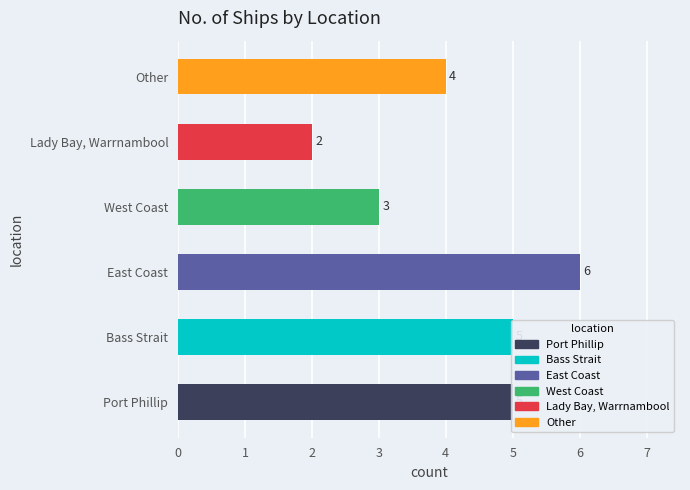

What is the maximum value shown in the chart?

6